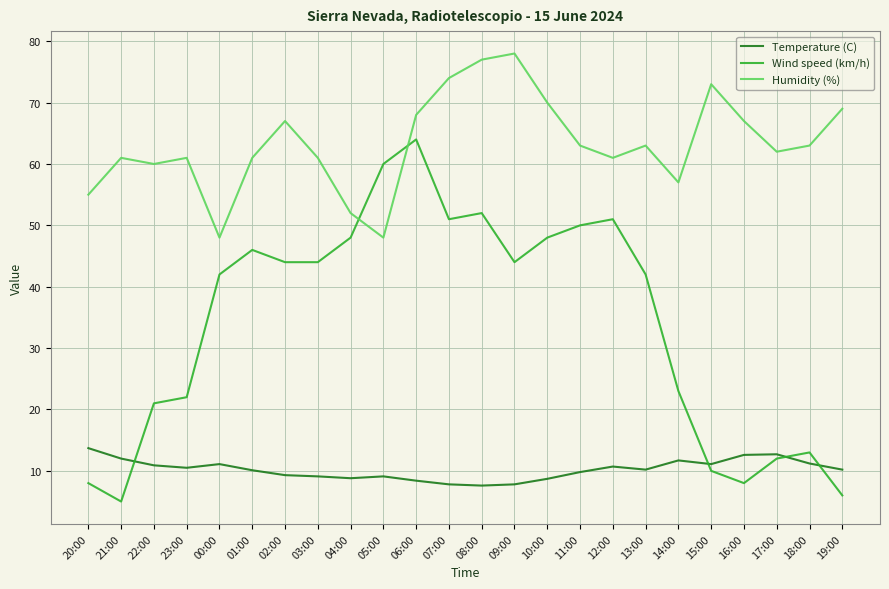

What position from the left is 10:00?

15